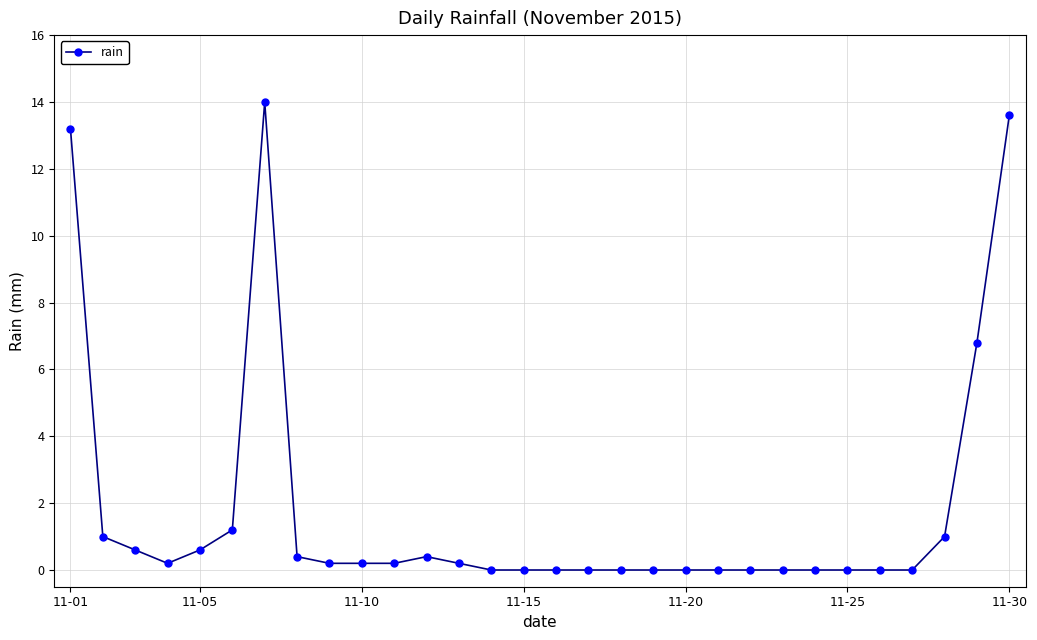

What is the value of the 6th point from the left?

1.2